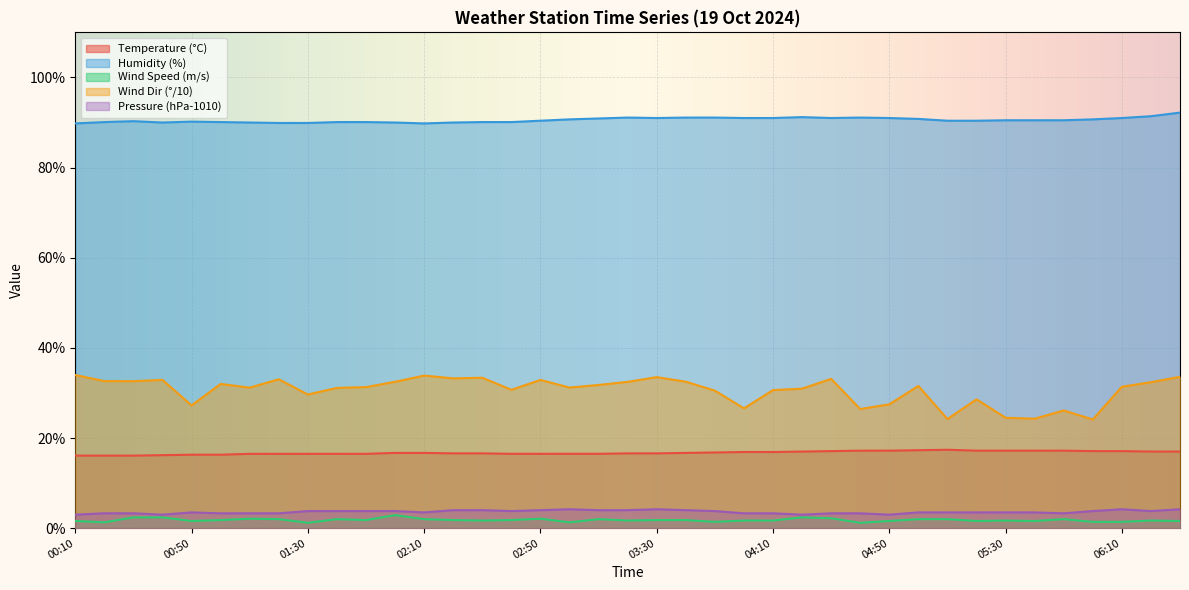

Rank the categories by Pressure (hPa-1010) value from lowest to highest.

00:10, 00:40, 04:20, 04:50, 00:20, 00:30, 01:00, 01:10, 01:20, 04:00, 04:10, 04:30, 04:40, 05:50, 00:50, 02:10, 05:00, 05:10, 05:20, 05:30, 05:40, 01:30, 01:40, 01:50, 02:00, 02:40, 03:50, 06:00, 06:20, 02:20, 02:30, 02:50, 03:10, 03:20, 03:40, 03:00, 03:30, 06:10, 06:30